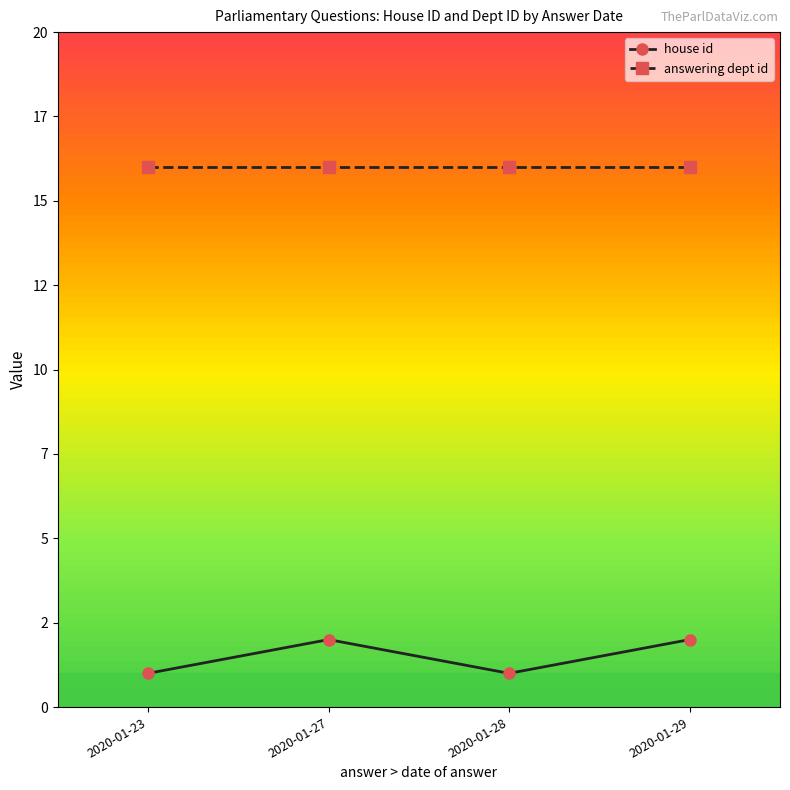

What are all the series names shown in the legend?

house id, answering dept id